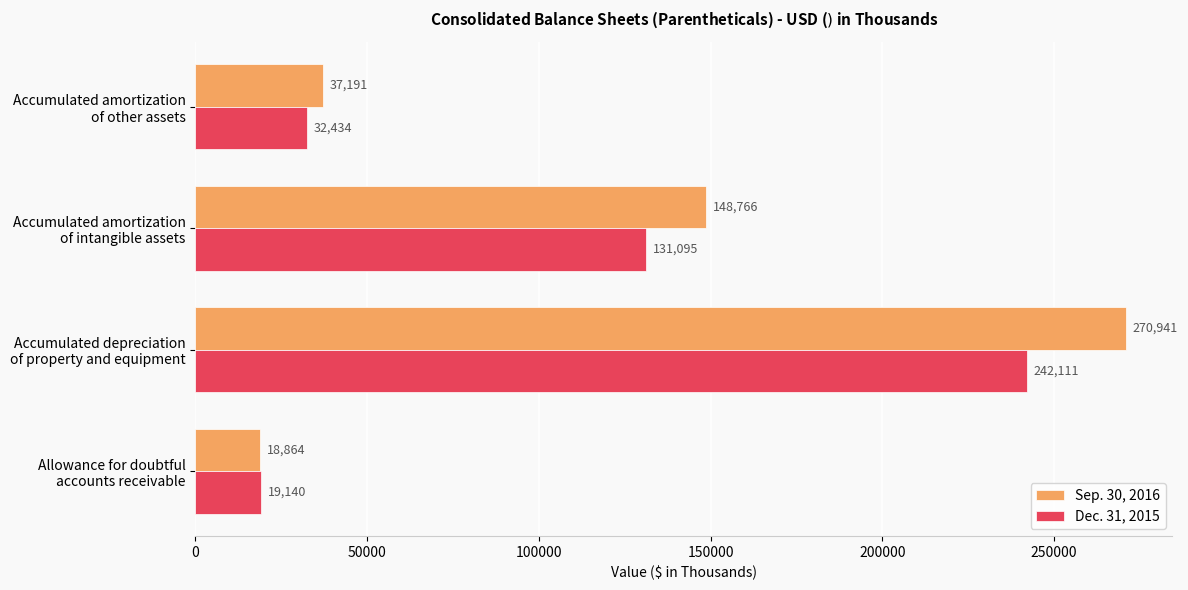

List the series in order of their peak value, lowest first.

Dec. 31, 2015, Sep. 30, 2016